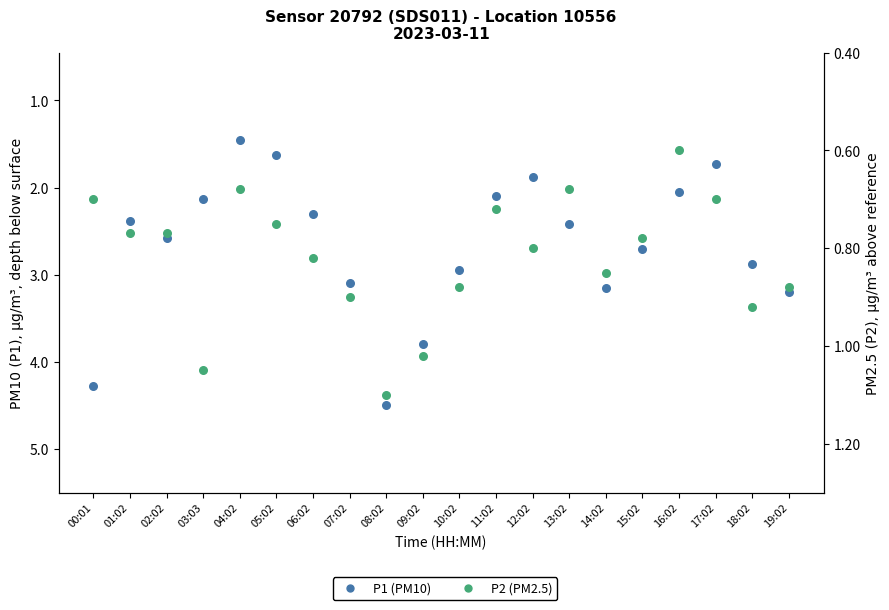

What is the total value across all series at 10:02?

3.8